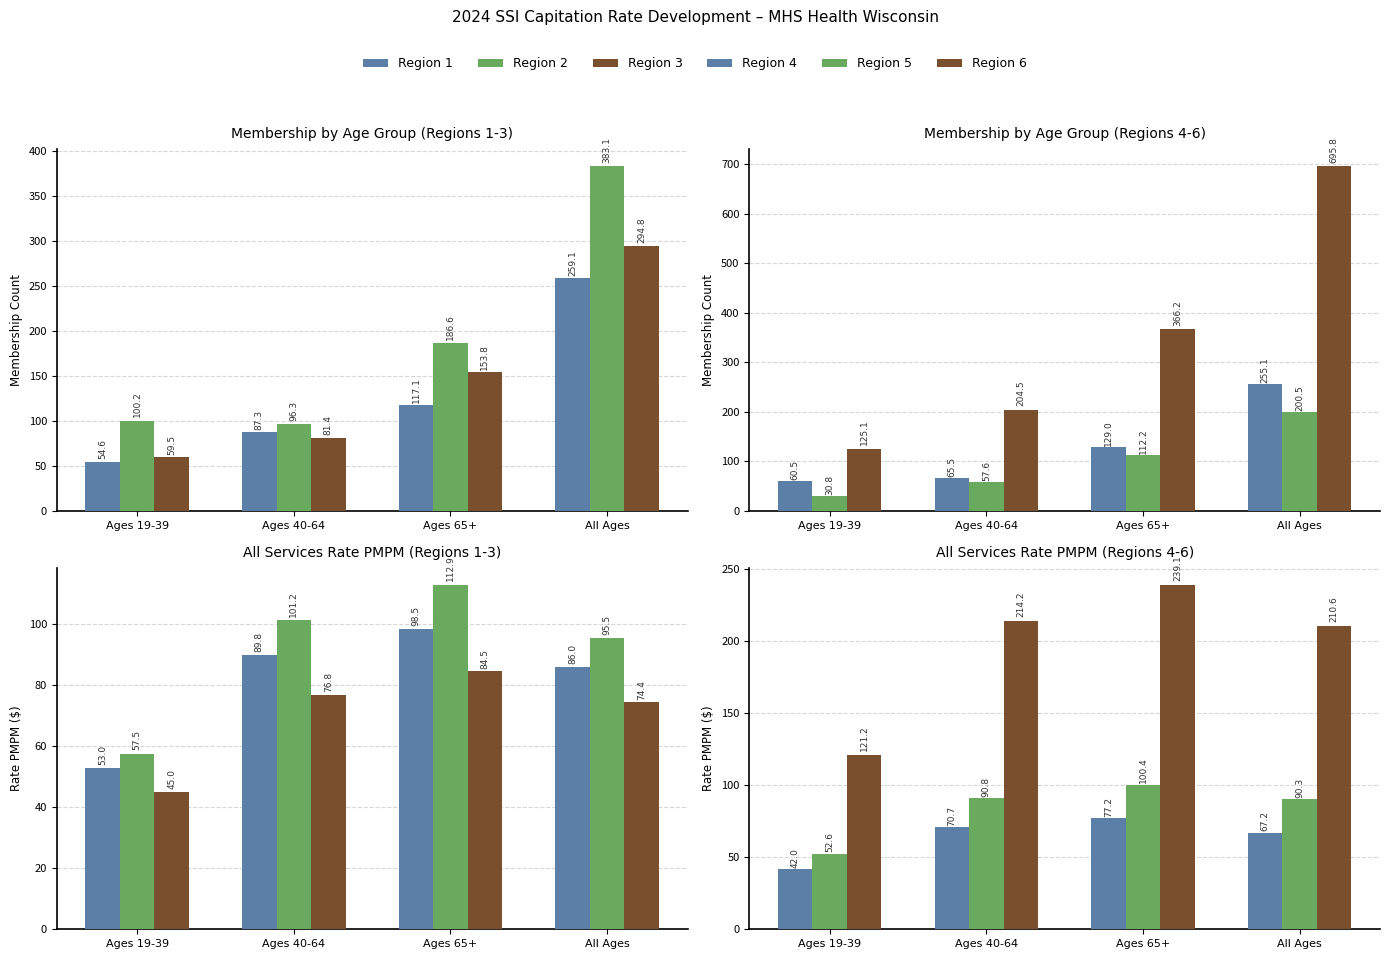

At which label does Region 3 first exceed 76?

Ages 40-64